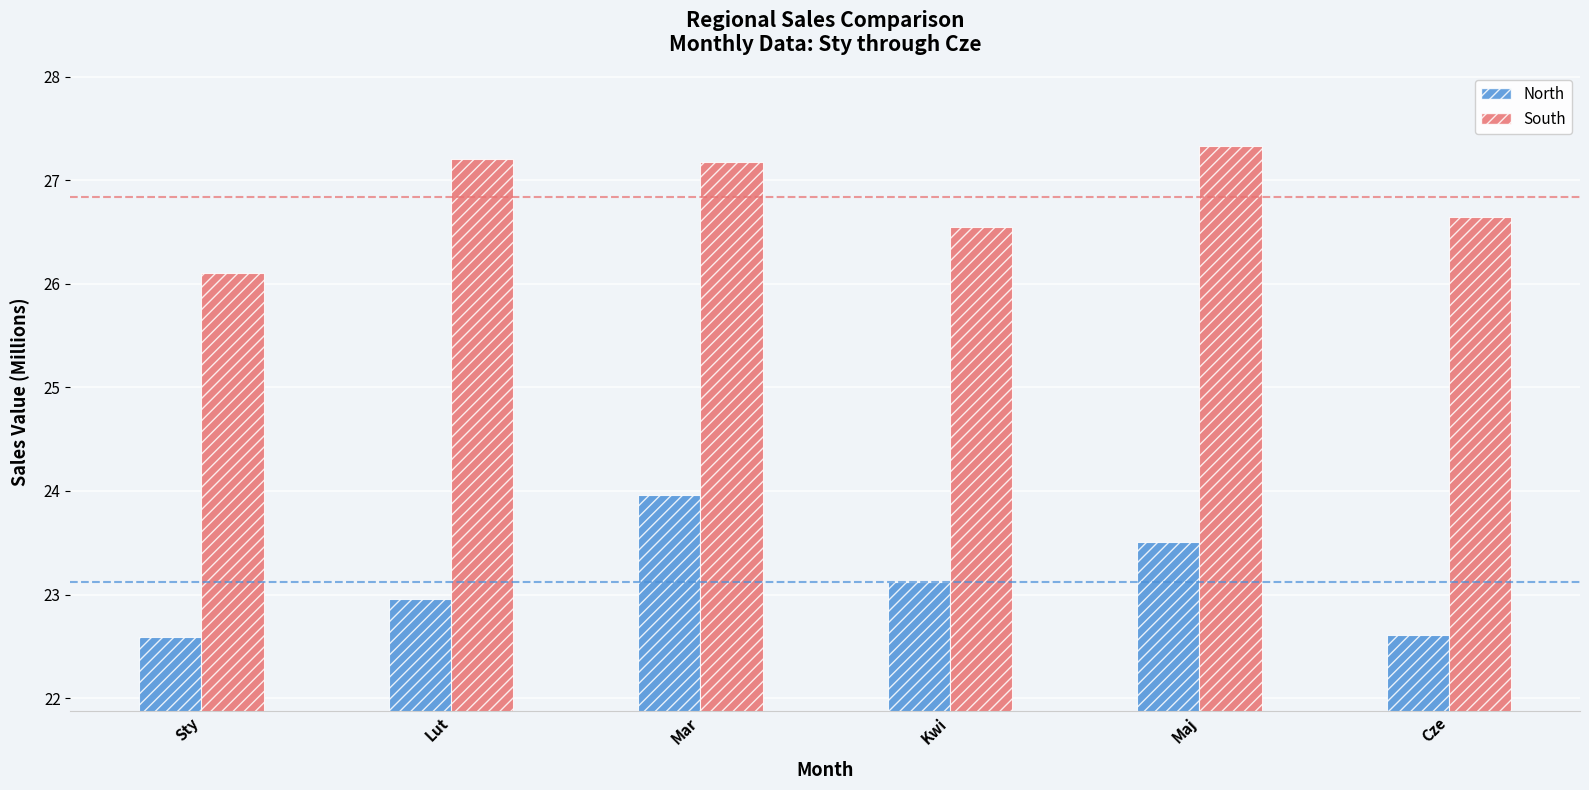

What is the minimum value shown in the chart?

22.6